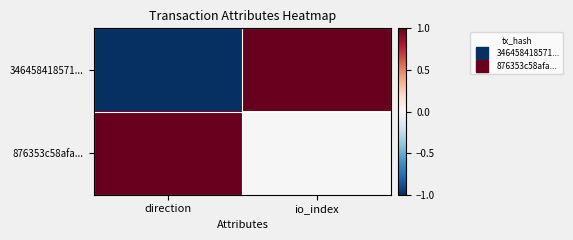

Between direction and io_index, which series saw the biggest shift?

346458418571...